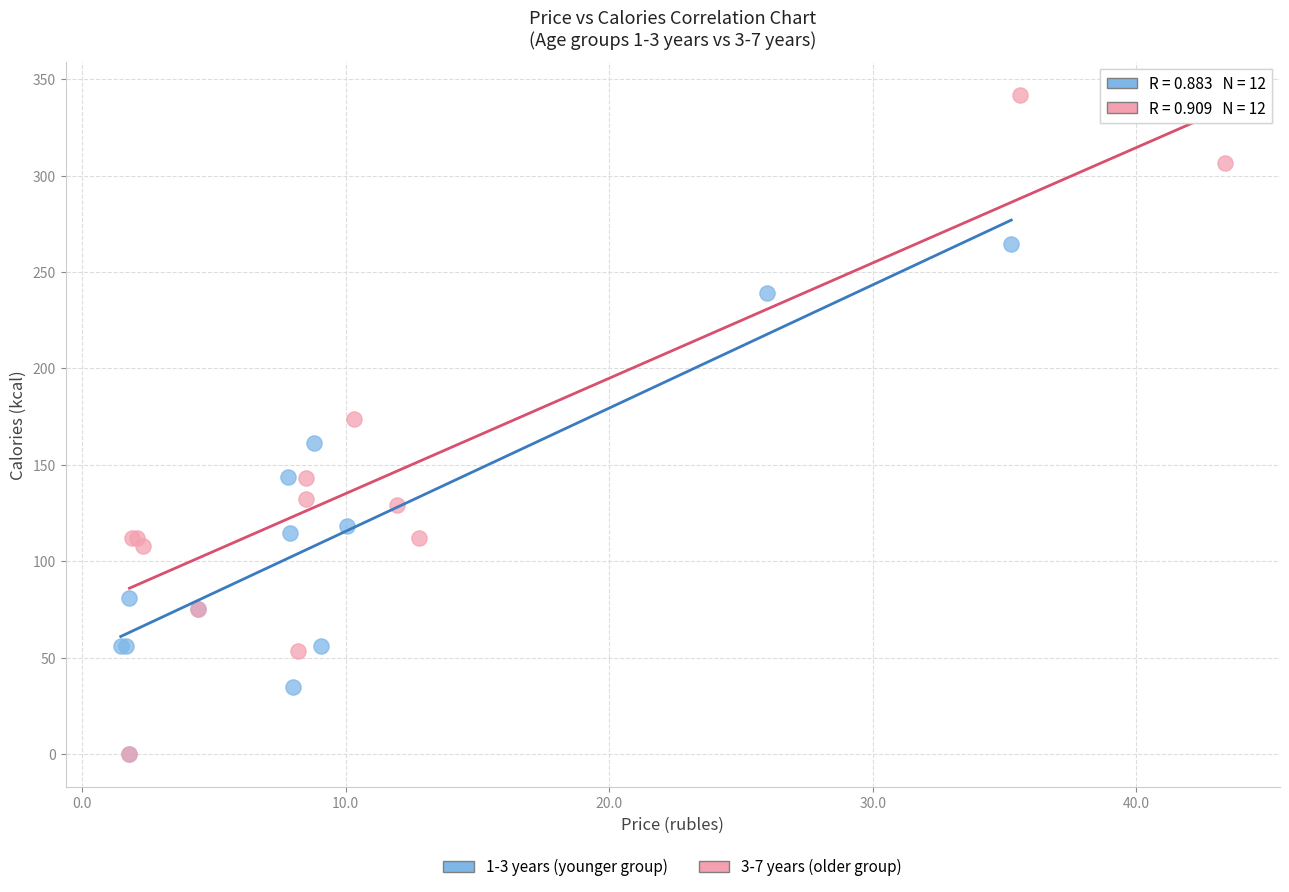

Which series has the largest Y range (max minus min)?

3-7 years (older group)